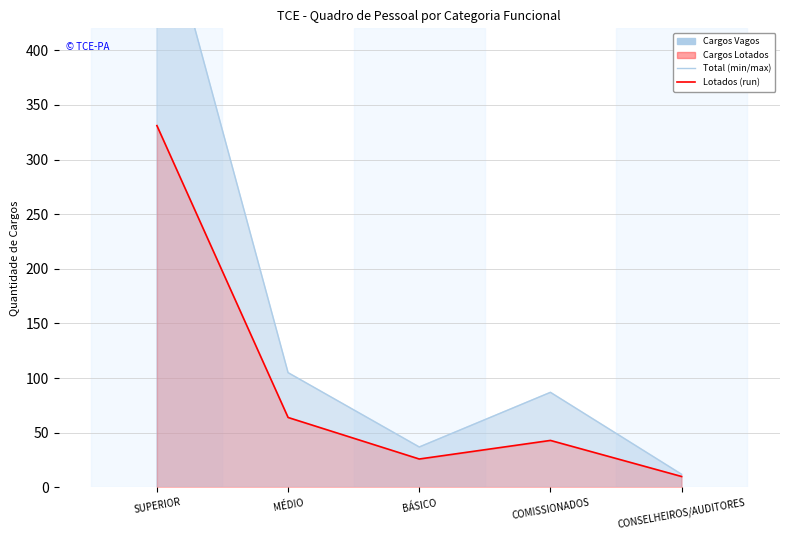

True or false: Cargos Lotados has a value of 5 at CONSELHEIROS/AUDITORES.

False